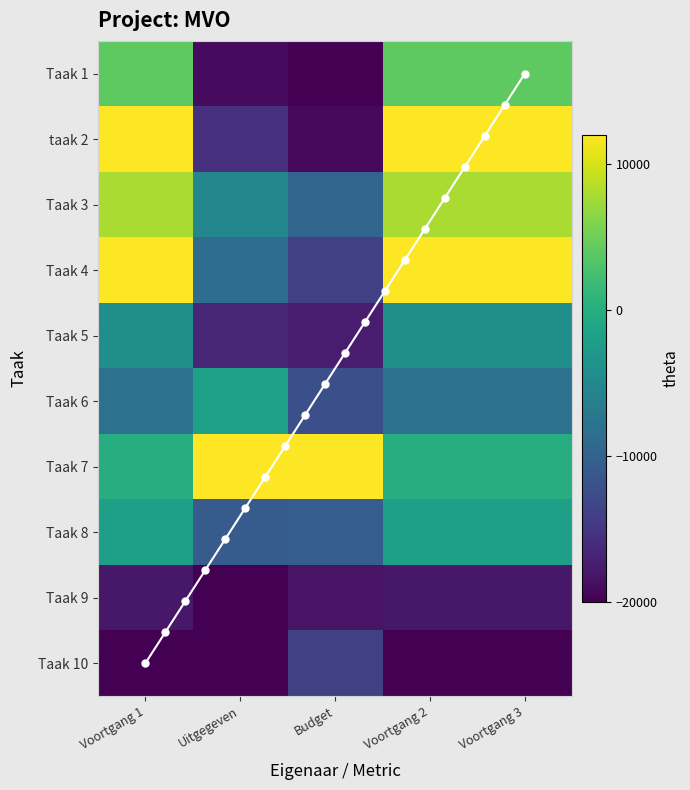

True or false: Taak 1 has a value of -7093.2 at Voortgang 2.

False